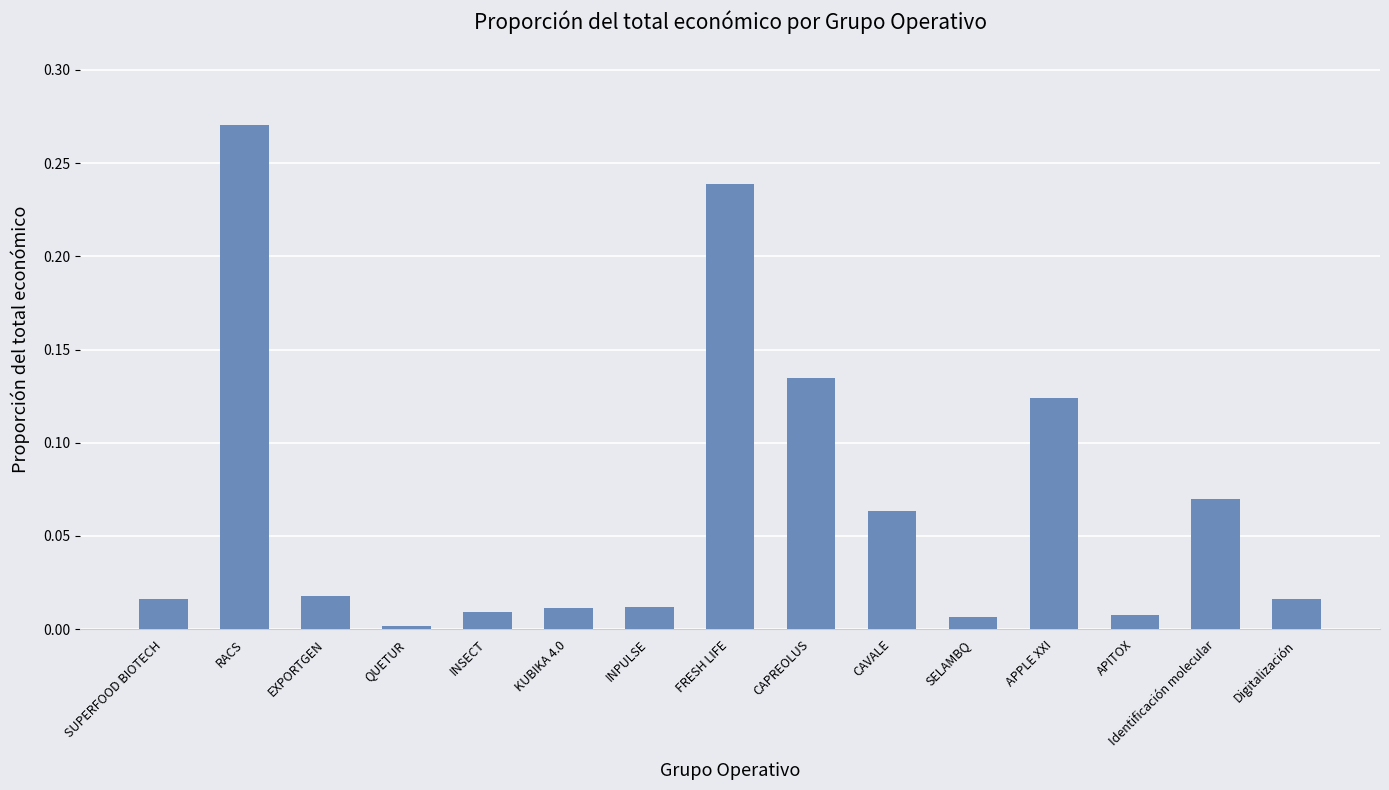

What is the label of the 3rd bar from the left?

EXPORTGEN